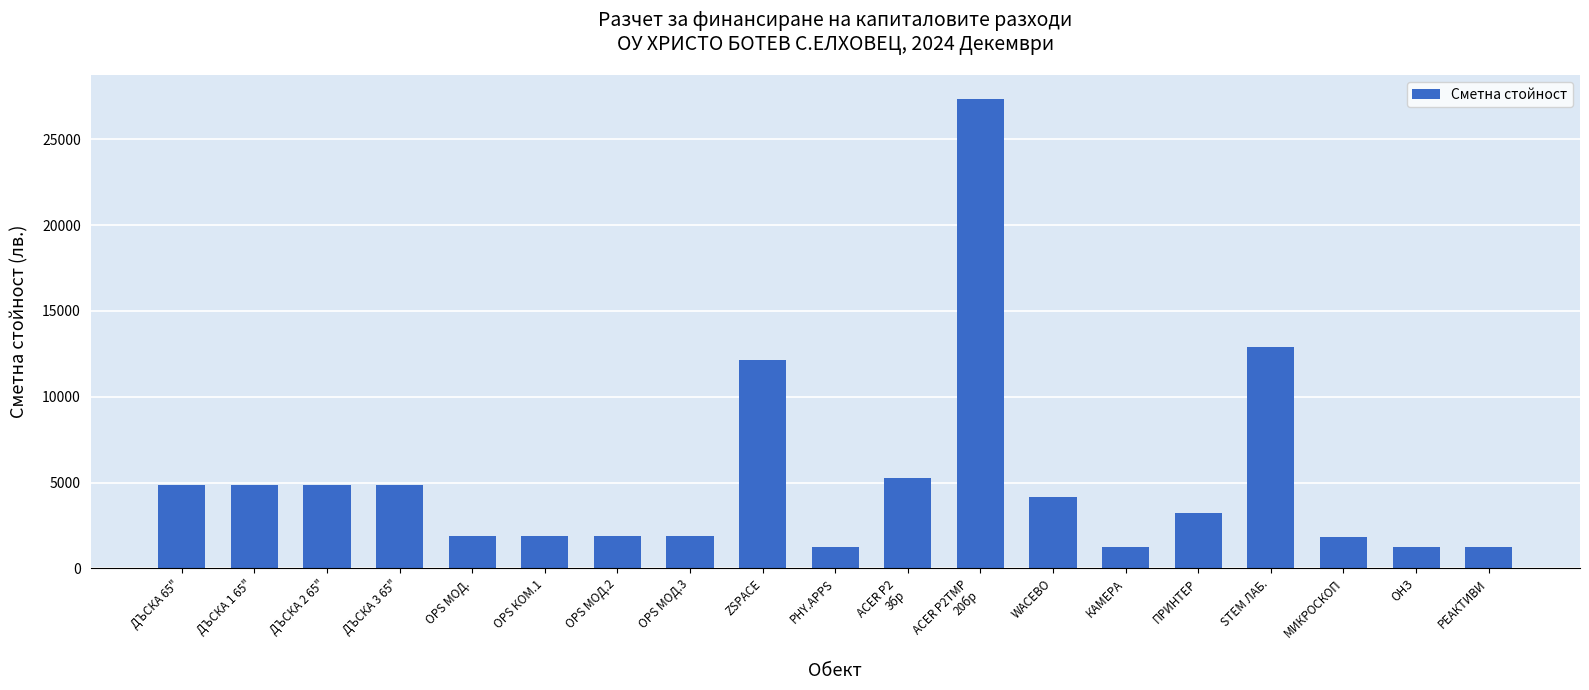

What is the value of the 12th bar from the left?

27360